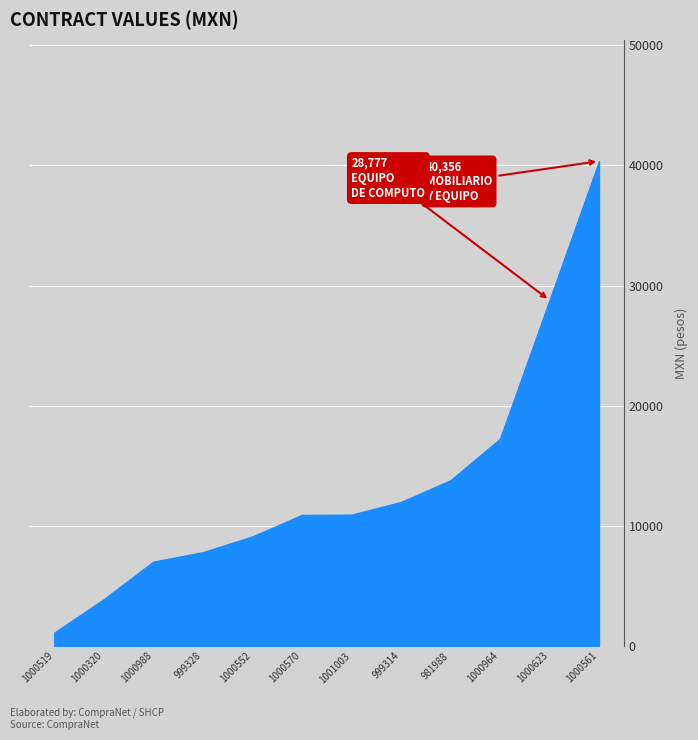

Read the value at 1000964.

17239.1